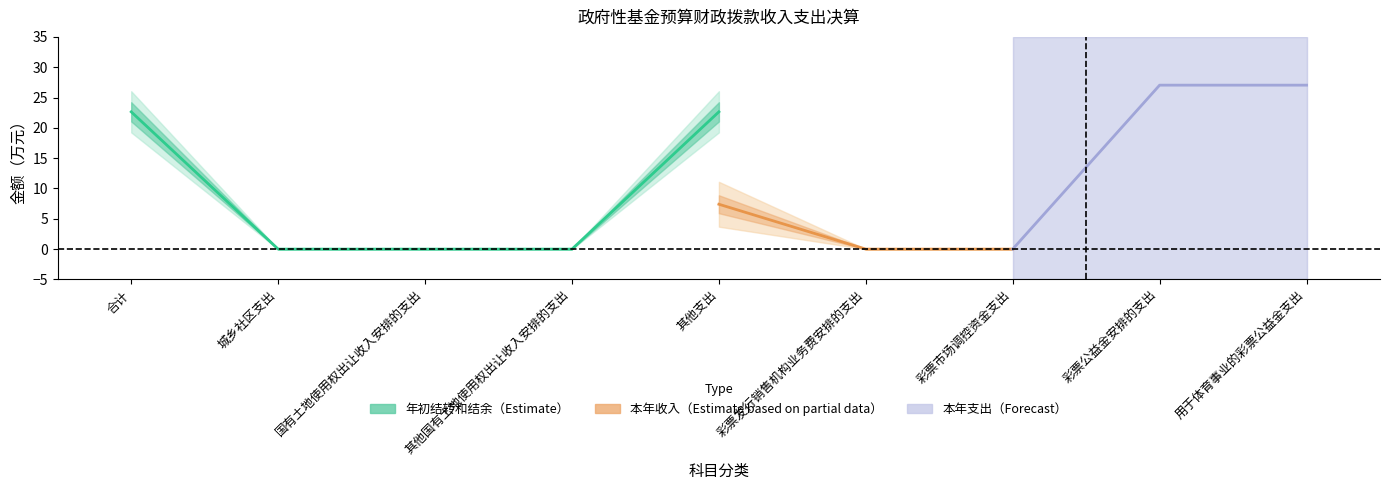

The value of 本年支出_合计 at 彩票公益金安排的支出 is 42.5. True or false?

False